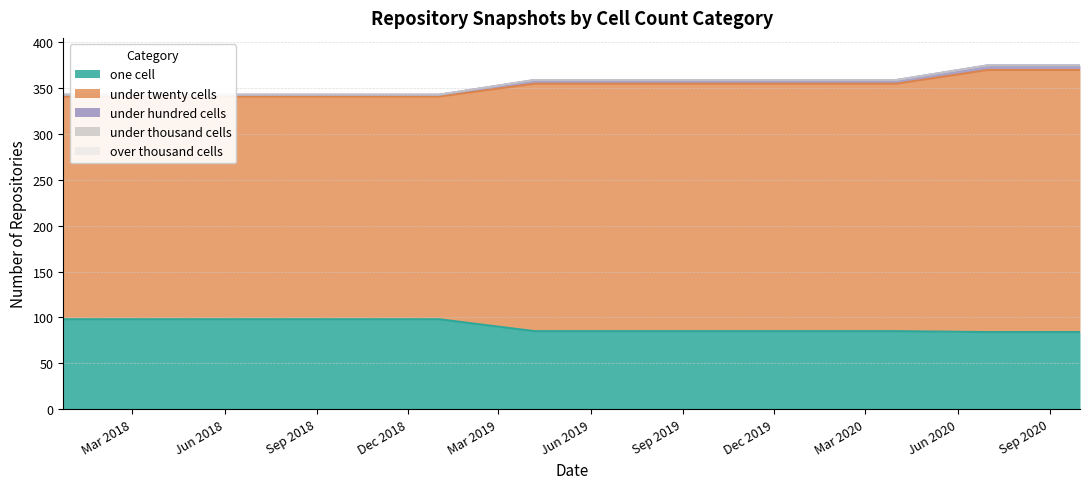

Does the chart display data point markers on the line(s)?

No